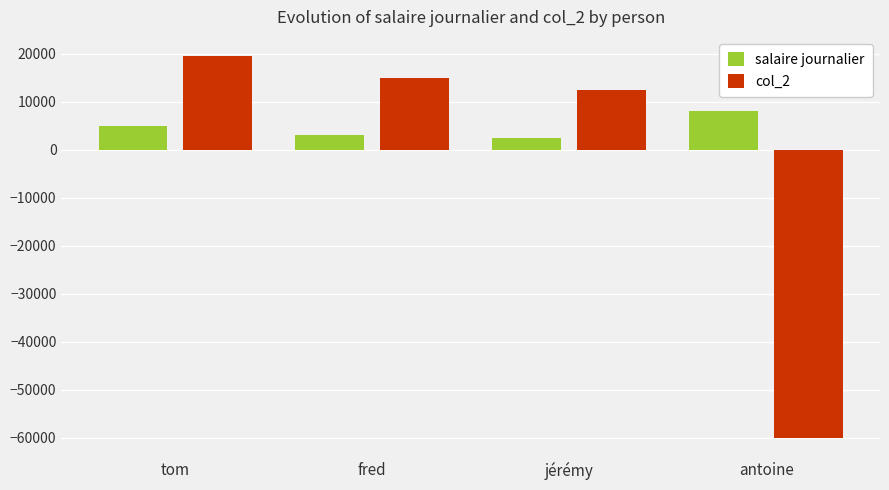

Is the value of salaire journalier at fred greater than the value of col_2 at jérémy?

No